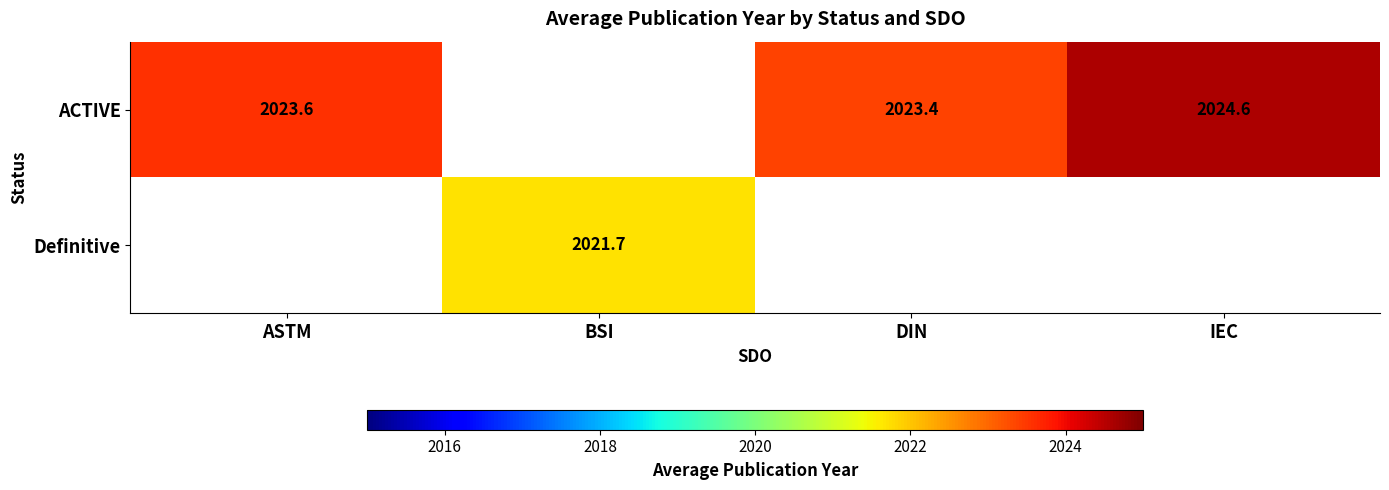

Rank the series by their average value, from lowest to highest.

ACTIVE, Definitive